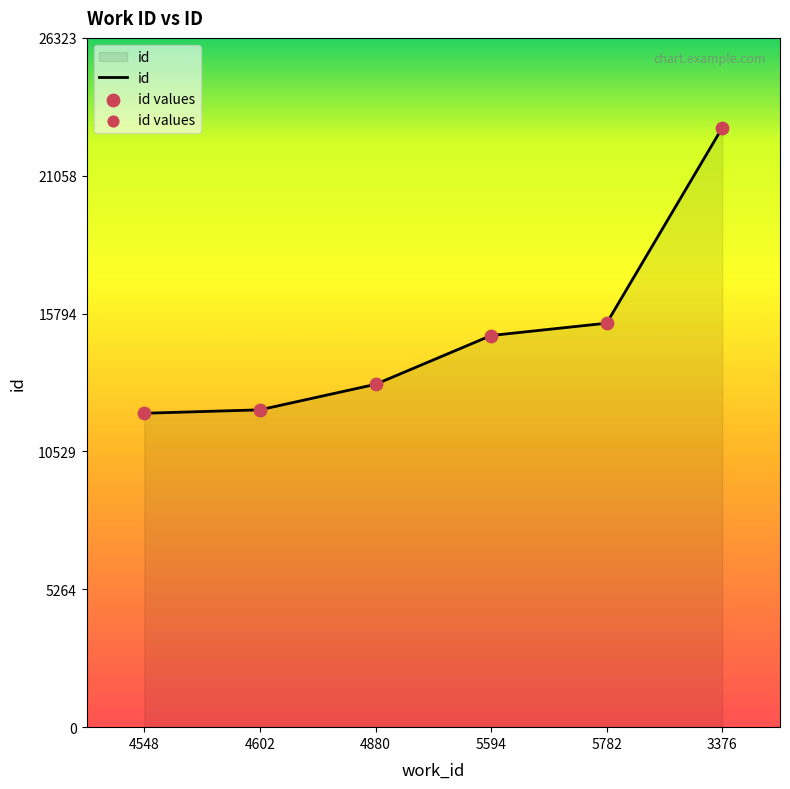

What is the change in value from 5594 to 3376?

+7933